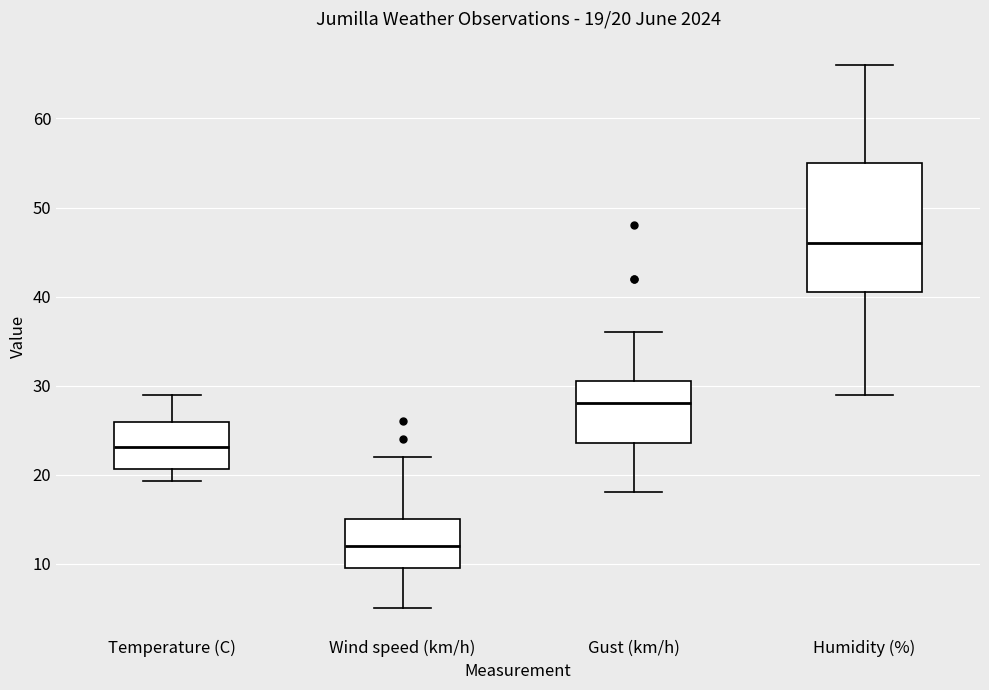

Which box has the lowest median line?

Wind speed (km/h)